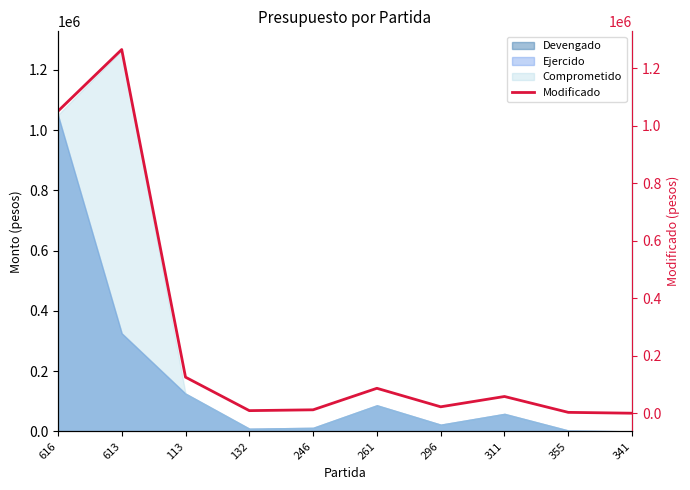

At which category does the chart reach its peak across all series?

613